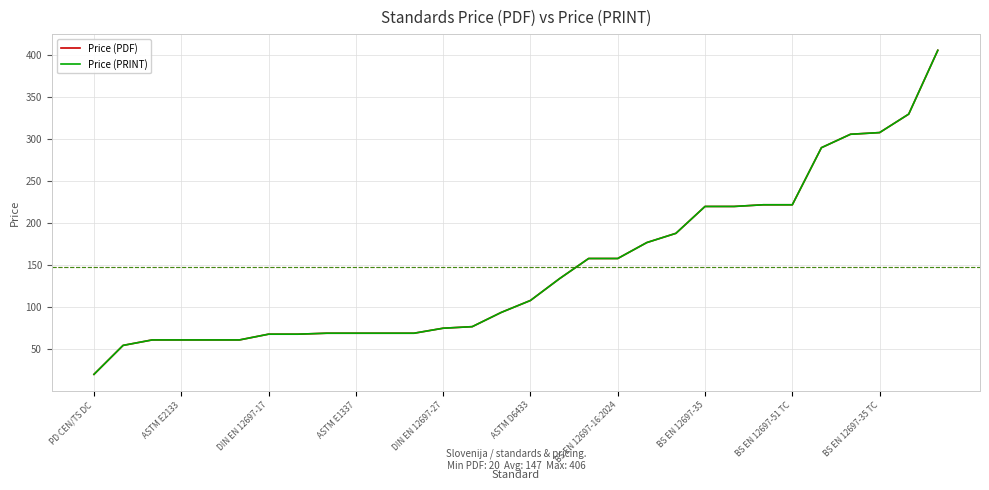

Reading left to right, extract all data points from this chart.

Price (PDF): 20.0	54.5	61.0	61.0	61.0	61.0	67.8	67.8	69.0	69.0	69.0	69.0	75.0	76.8	93.8	108.0	134.0	158.0	158.0	177.0	188.0	220.0	220.0	222.0	222.0	290.0	306.0	308.0	330.0	406.0
Price (PRINT): 20.0	54.5	61.0	61.0	61.0	61.0	67.8	67.8	69.0	69.0	69.0	69.0	75.0	76.8	93.8	108.0	134.0	158.0	158.0	177.0	188.0	220.0	220.0	222.0	222.0	290.0	306.0	308.0	330.0	406.0